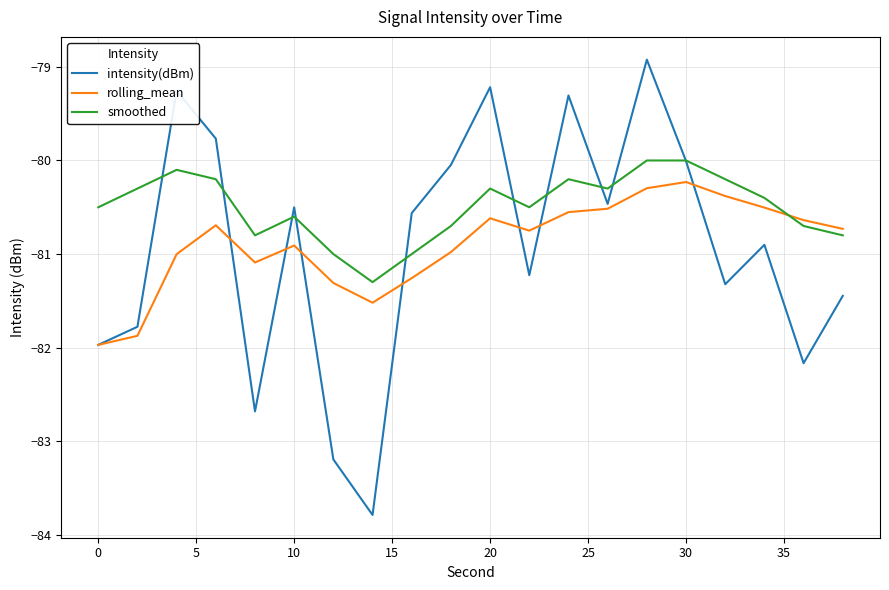

Which series has the widest spread of values?

intensity(dBm)